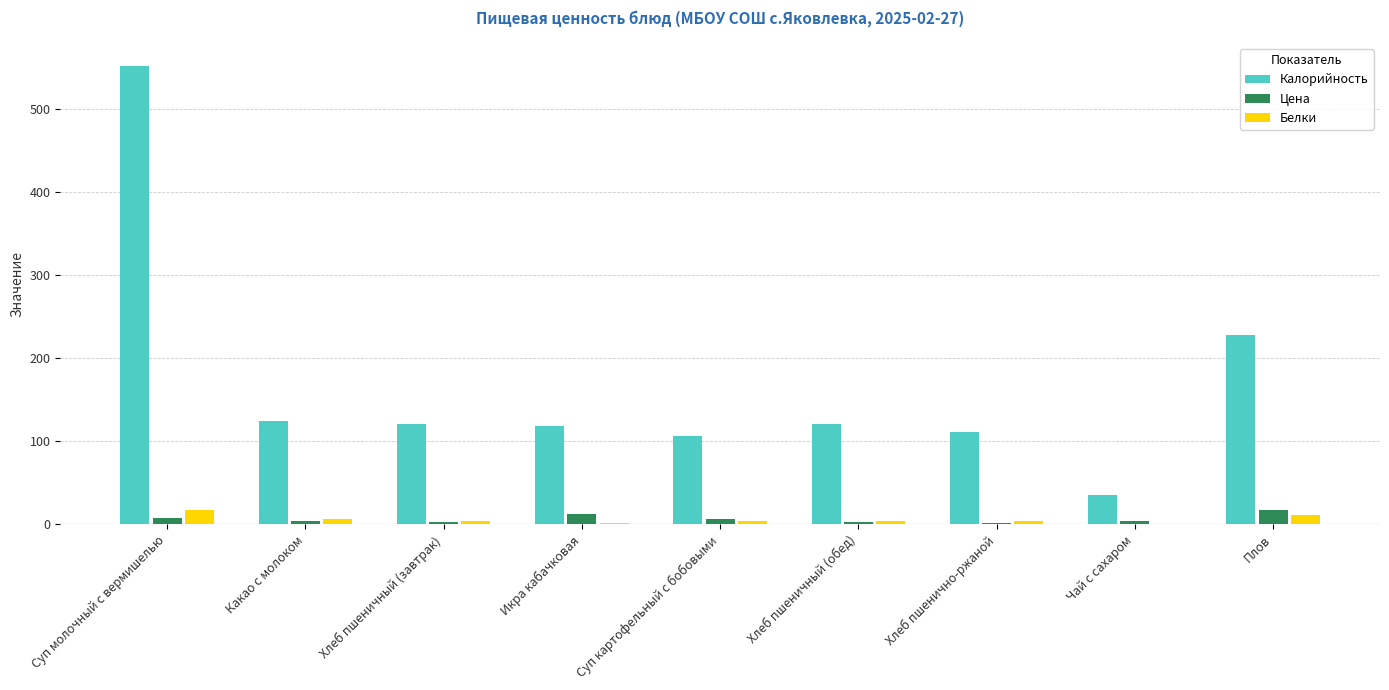

The value of Цена at Суп молочный с вермишелью is 8.2. True or false?

True